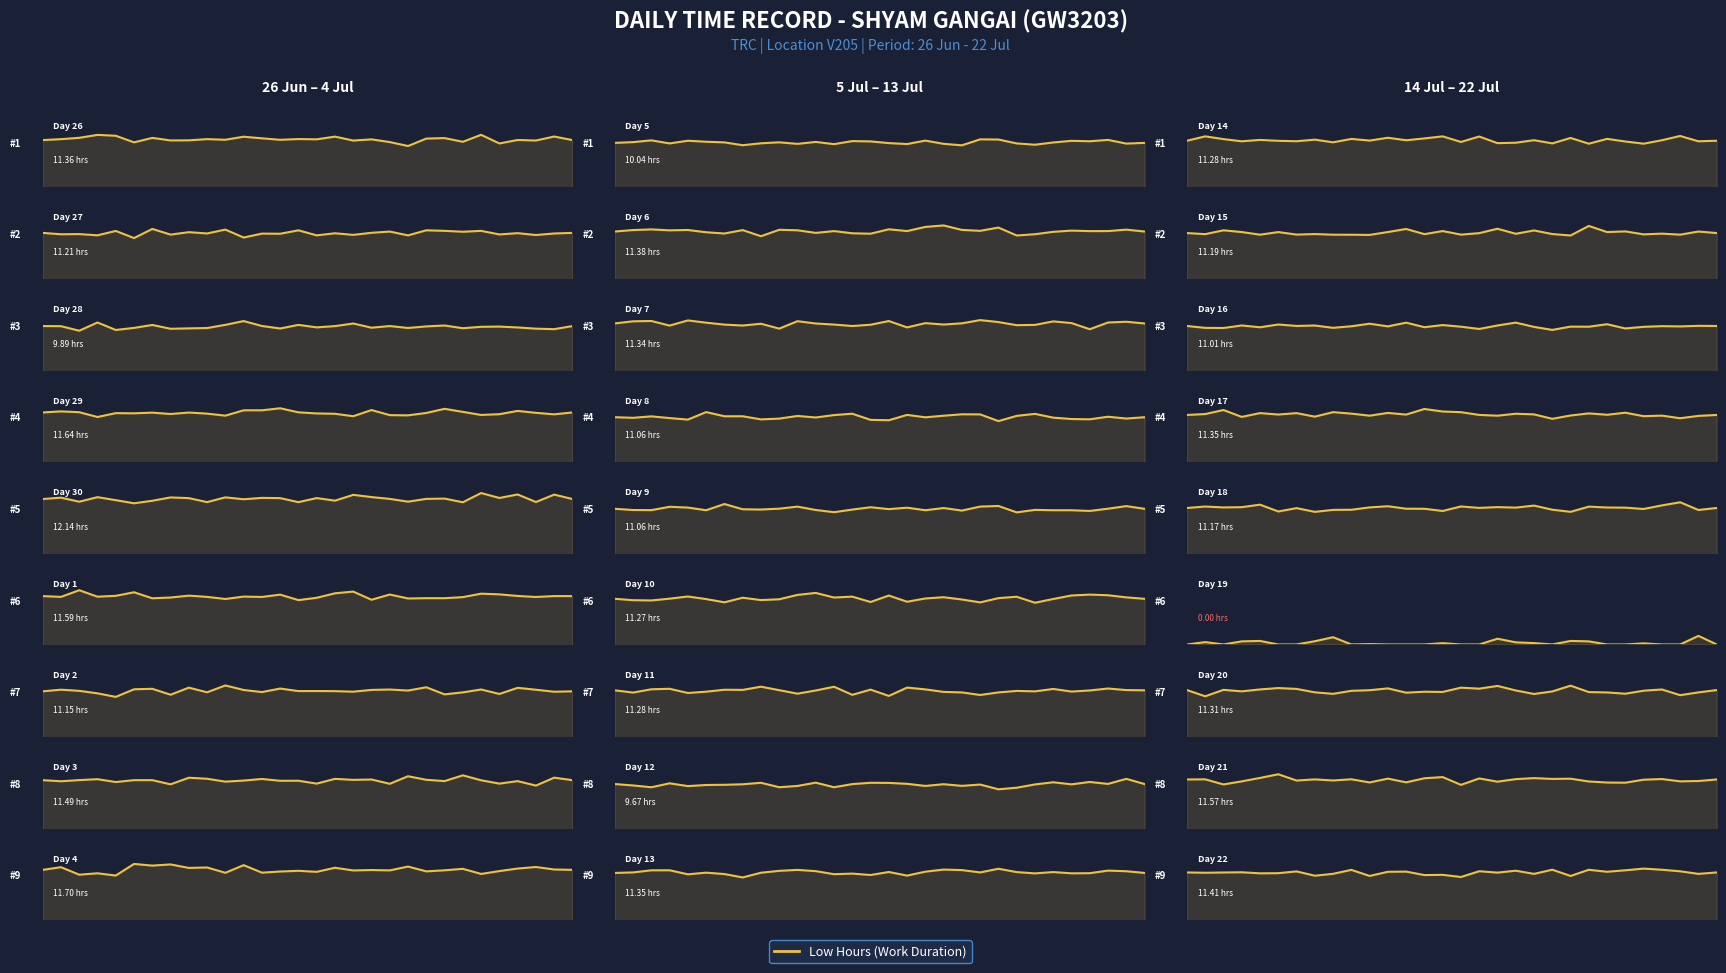

Reading right to left, extract all data points from this chart.

11.4	11.6	11.3	0.0	11.2	11.3	11.0	11.2	11.3	11.3	9.7	11.3	11.3	11.1	11.1	11.3	11.4	10.0	11.7	11.5	11.2	11.6	12.1	11.6	9.9	11.2	11.4